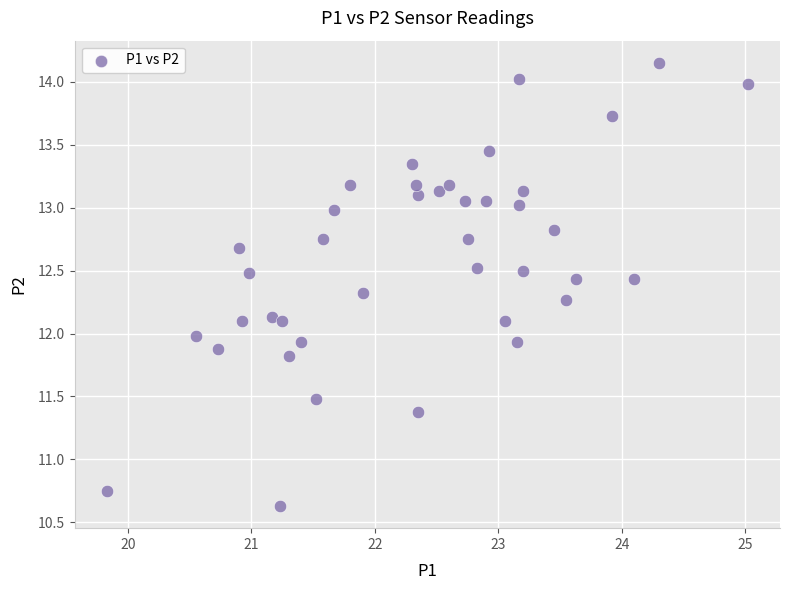

What is the range of Y values (max minus min)?

3.5